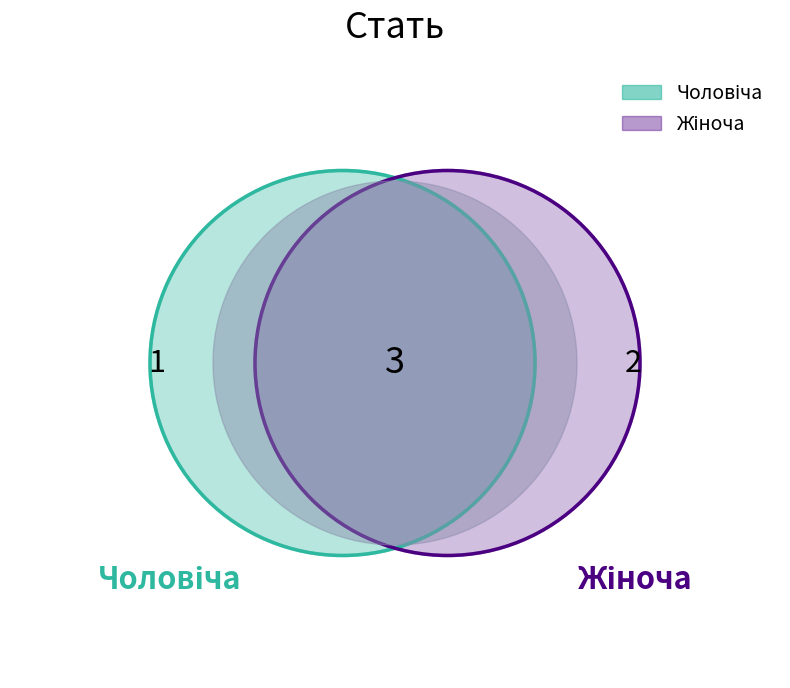

To the nearest percent, what is the difference between the Чоловіча and Жіноча slice percentages?

33%